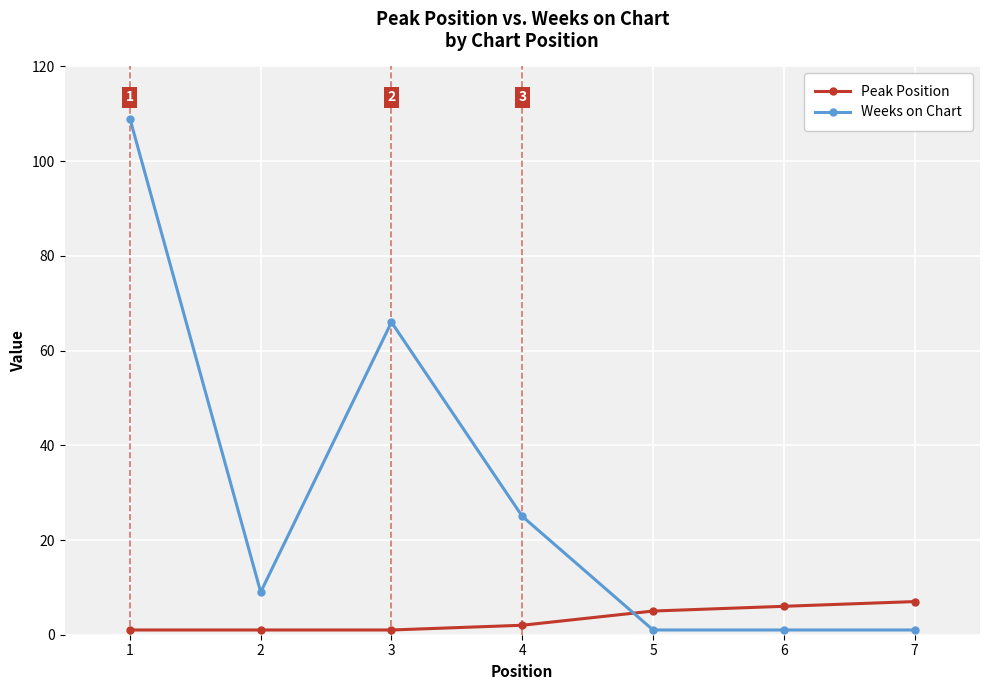

What is the minimum value shown in the chart?

1